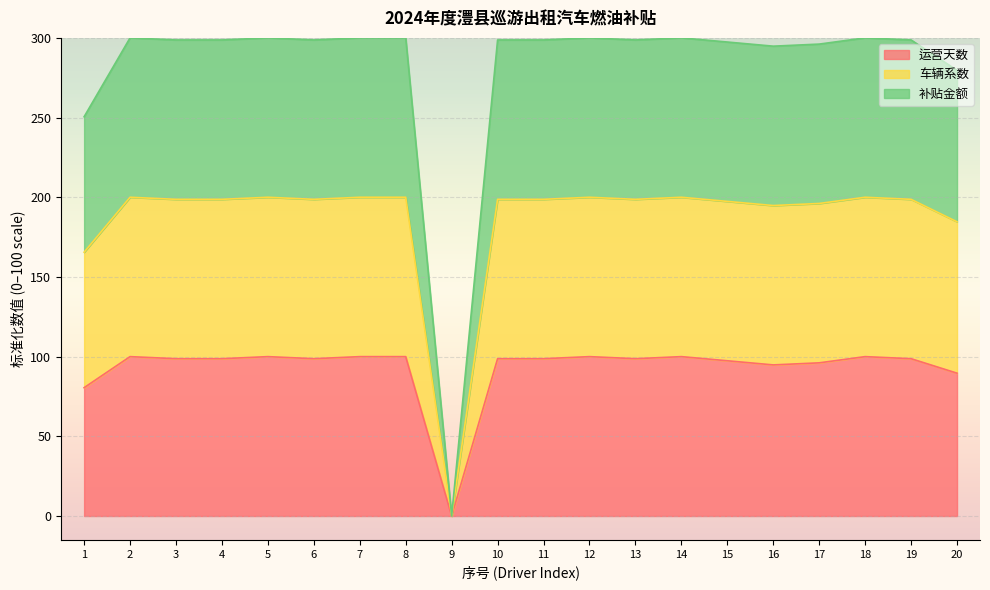

What is the difference between the second highest and second lowest values in the 运营天数 series?

19.5